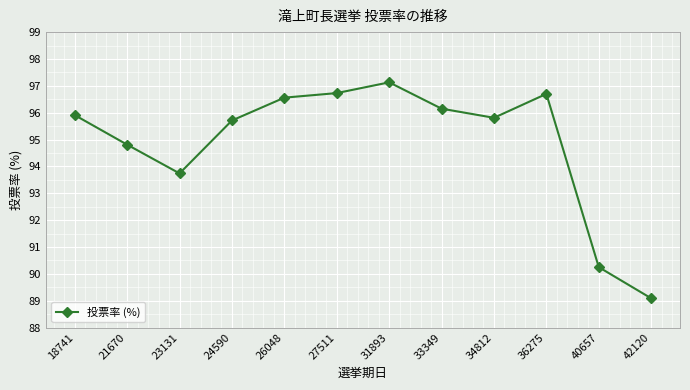

How many distinct data groups are displayed?

1